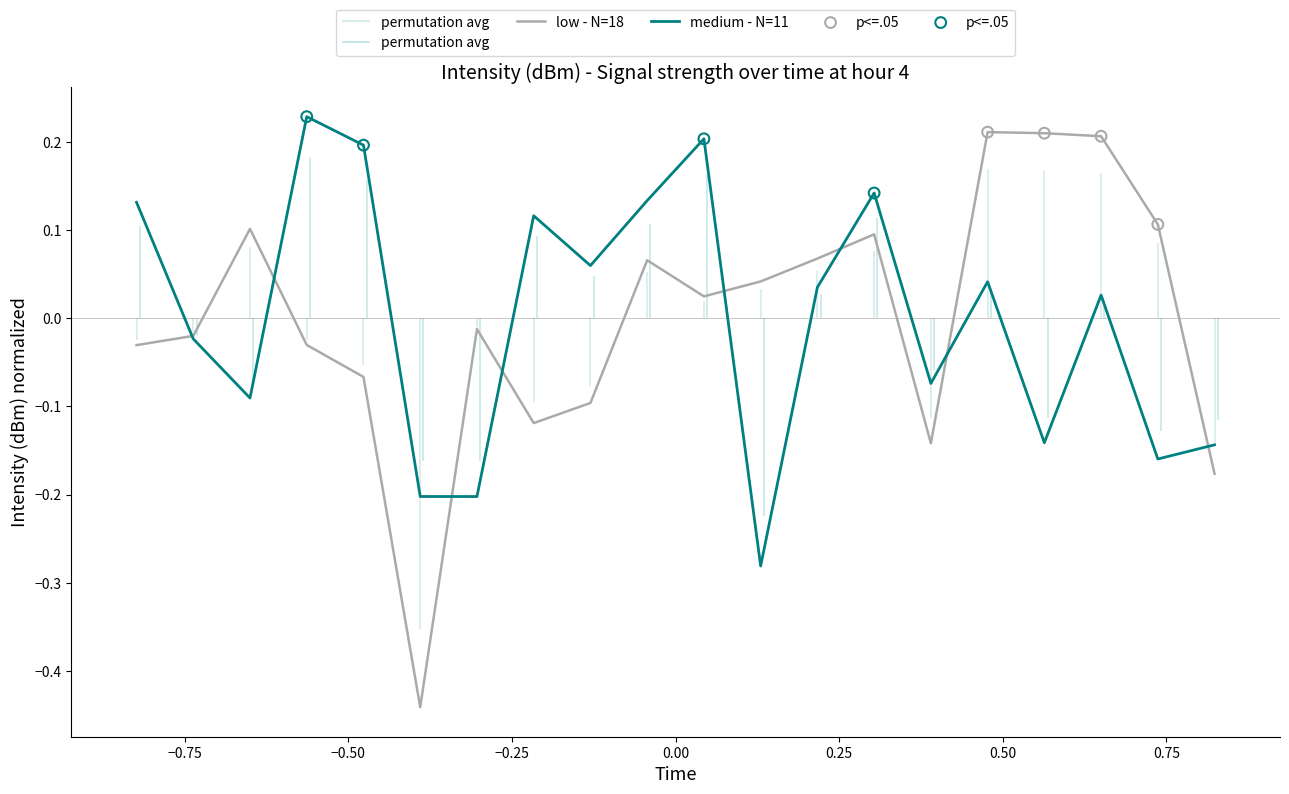

What is the total value across all series at 0.00?

0.1